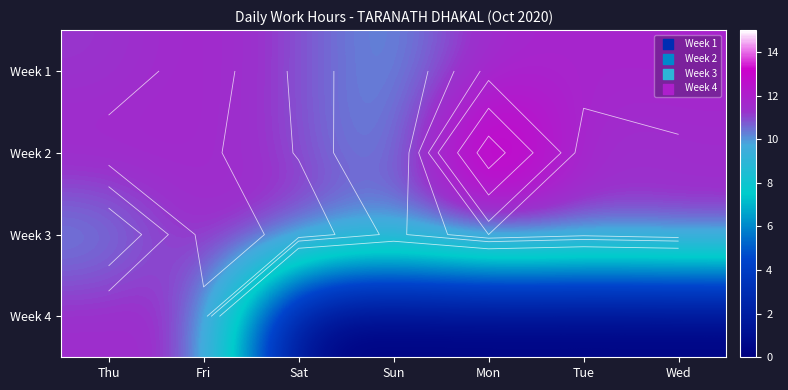

The value of Week 2 at Wed is 7.1. True or false?

False